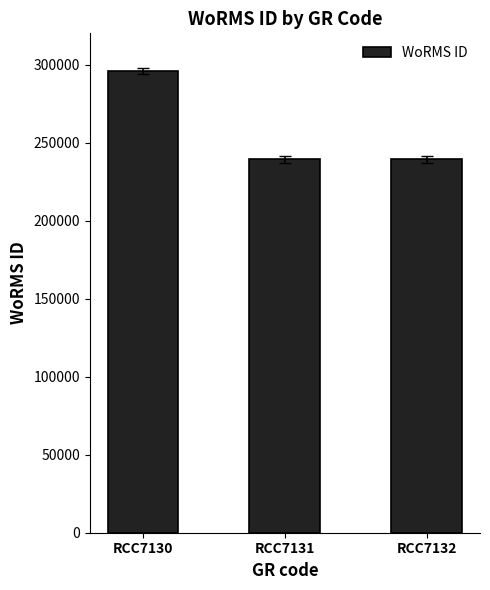

What is the ratio of the value at RCC7131 to the value at RCC7130?

0.8